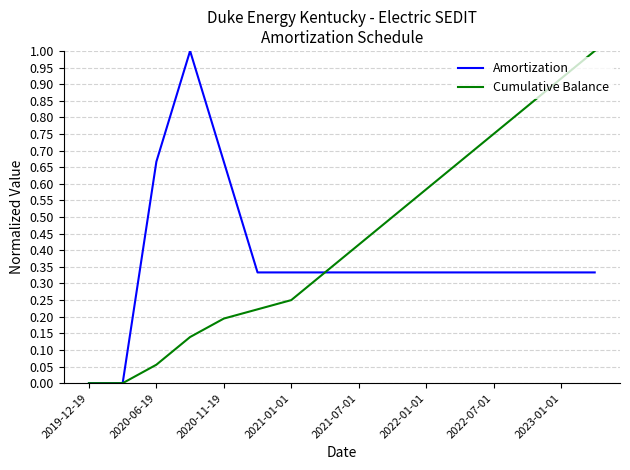

What is the maximum value shown in the chart?

1.0